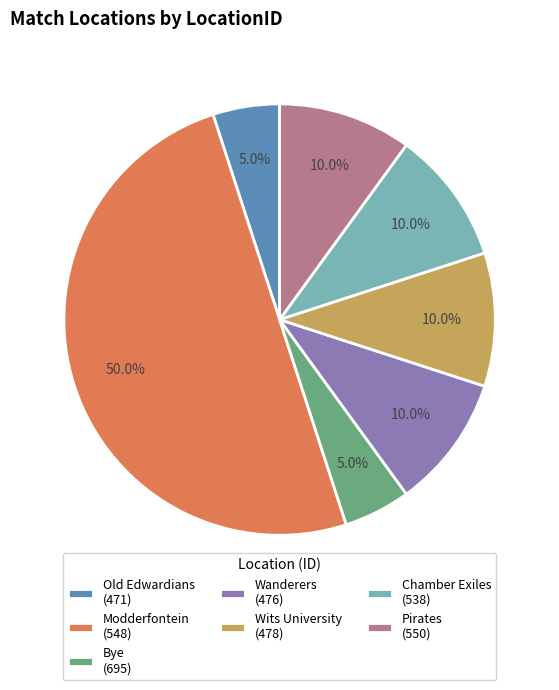

To the nearest percent, what is the combined percentage of Chamber Exiles (538) and Modderfontein (548)?

60%